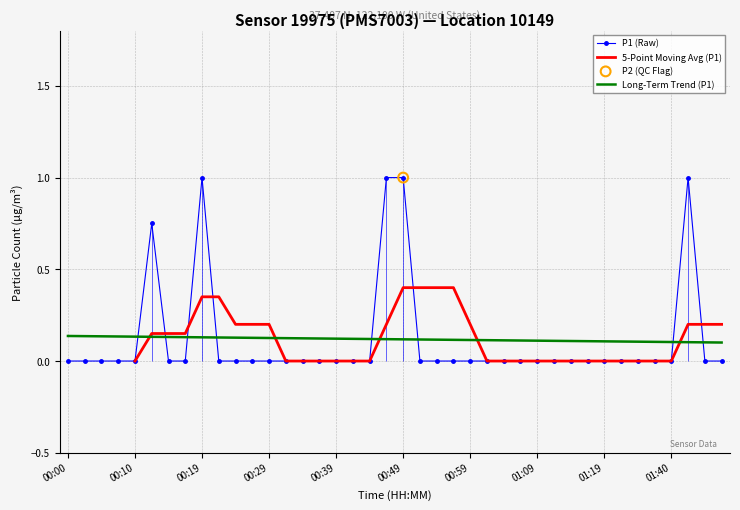

Which series reaches the maximum Y coordinate?

P1